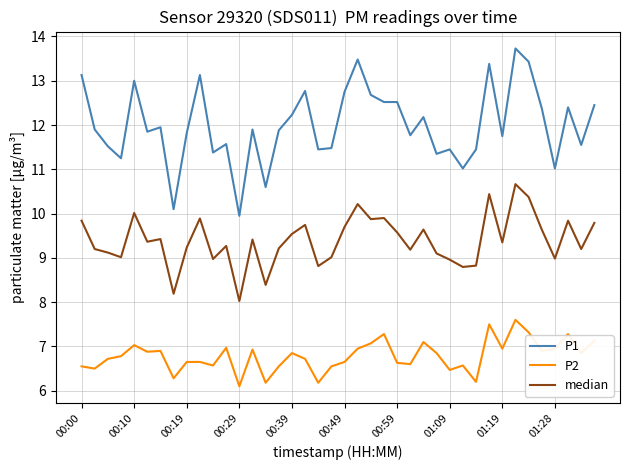

What is the difference between the maximum and minimum values in the P1 series?

3.8